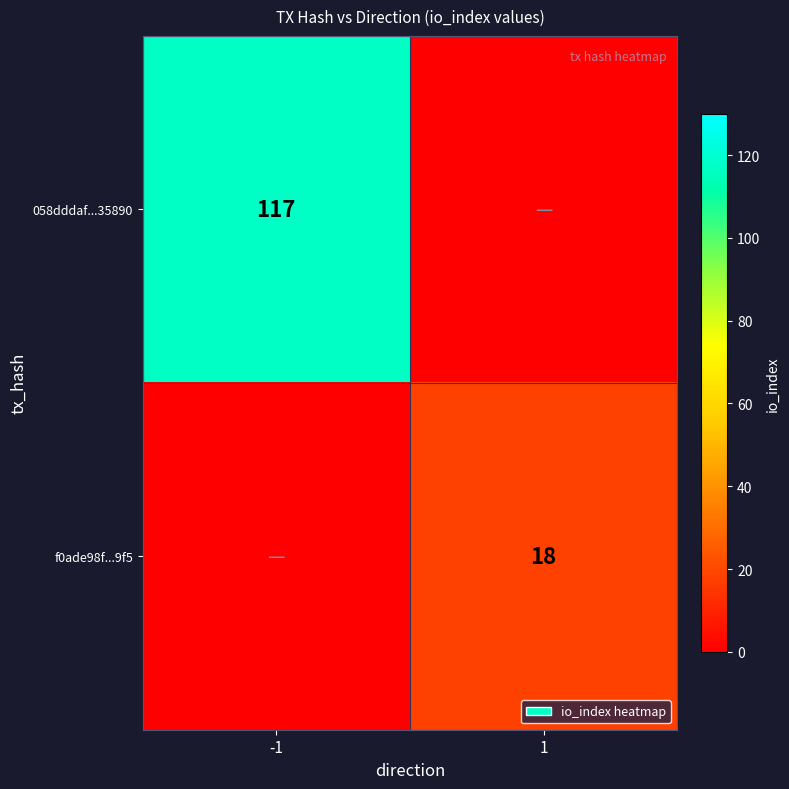

Which label corresponds to the smallest value in the chart?

1